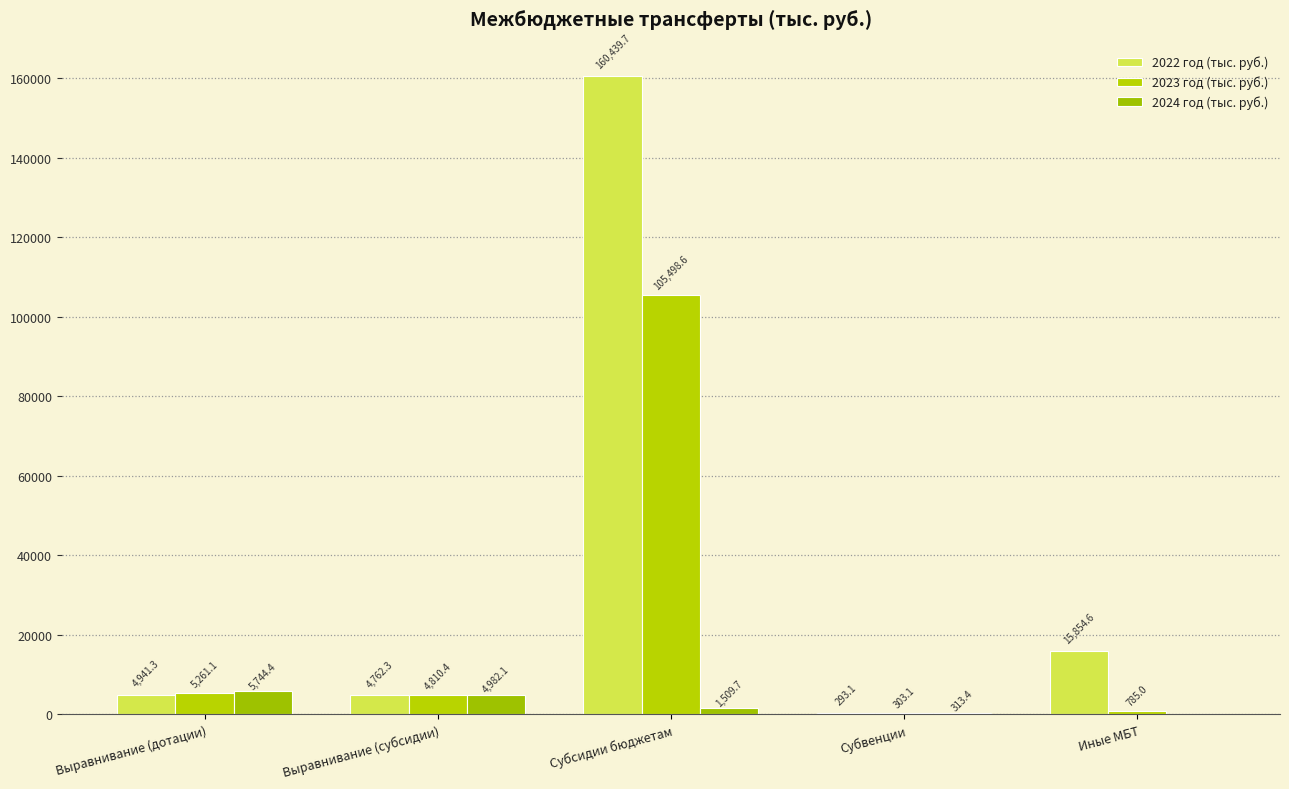

Which series has the largest range (max minus min)?

2022 год (тыс. руб.)